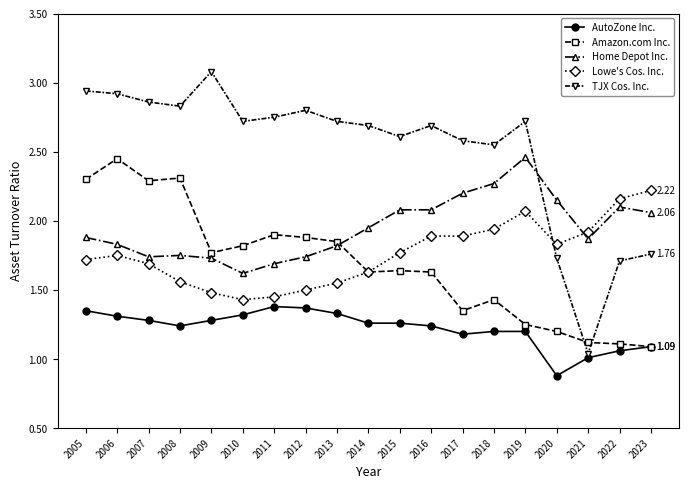

What is the total value across all series at 2021?

7.0